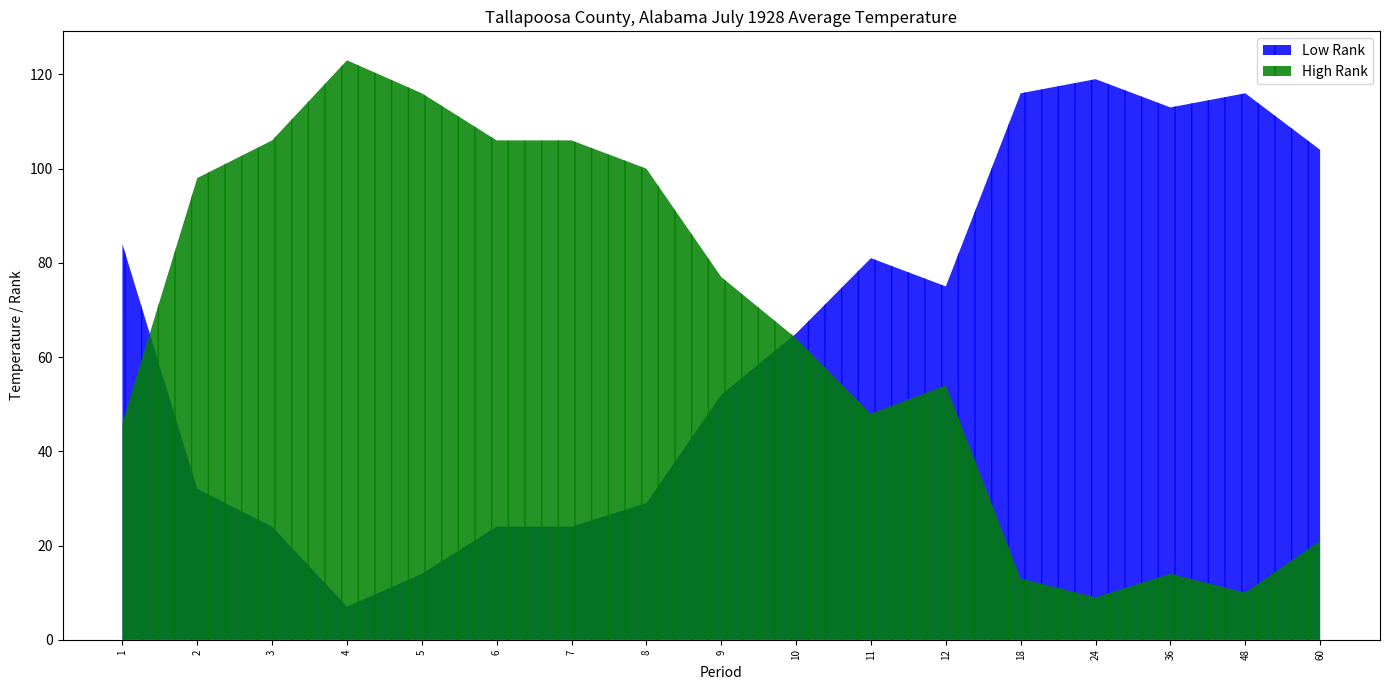

The High Rank series shows 25.9 at 11. True or false?

False